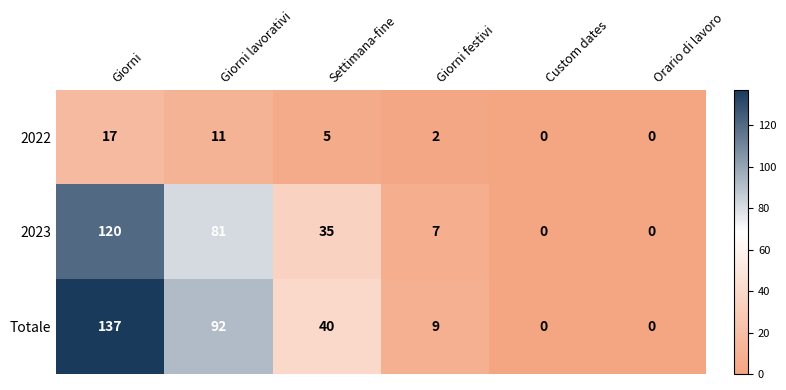

Reading left to right, what are all the values shown in this chart?

2022: 17	11	5	2	0	0
2023: 120	81	35	7	0	0
Totale: 137	92	40	9	0	0